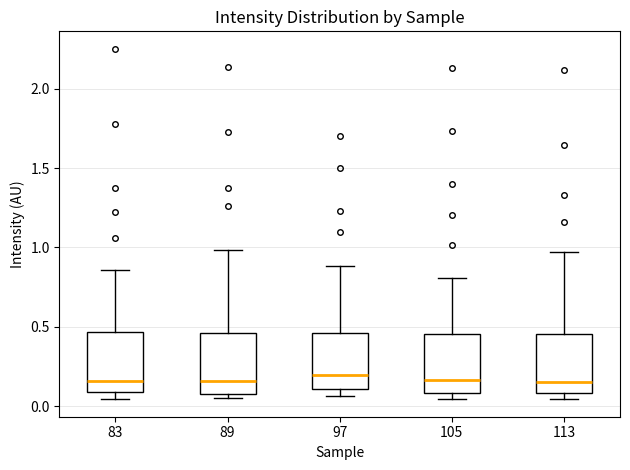

Where does the median line of the box at x = 89 sit on the y-axis? The values are not printed on the chart, so give them approximately, as read against the axis.

0.15